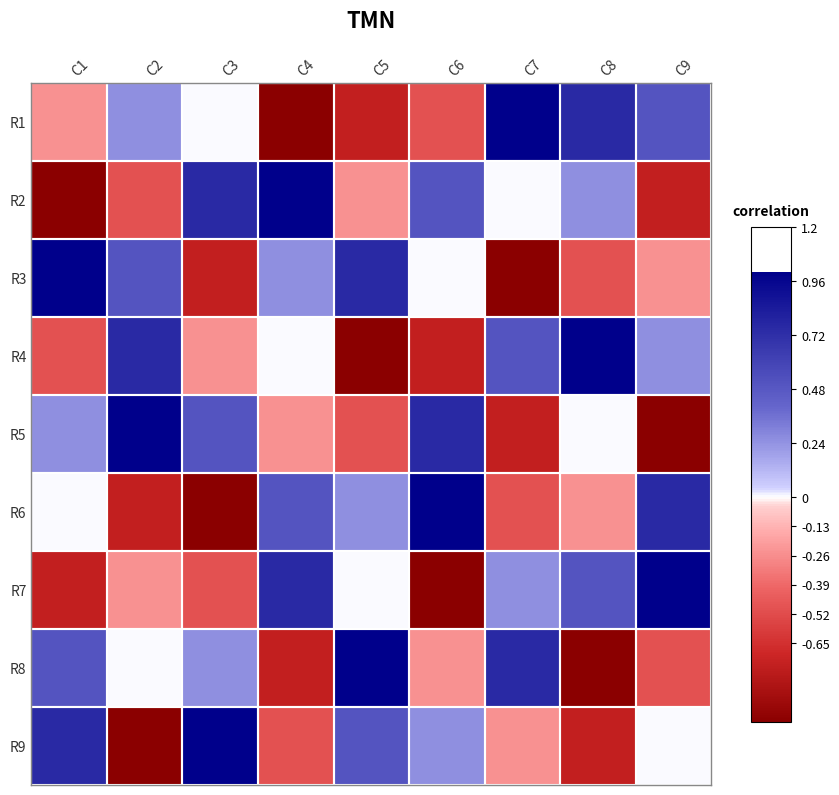

At which category is the sum across all series the highest?

C1